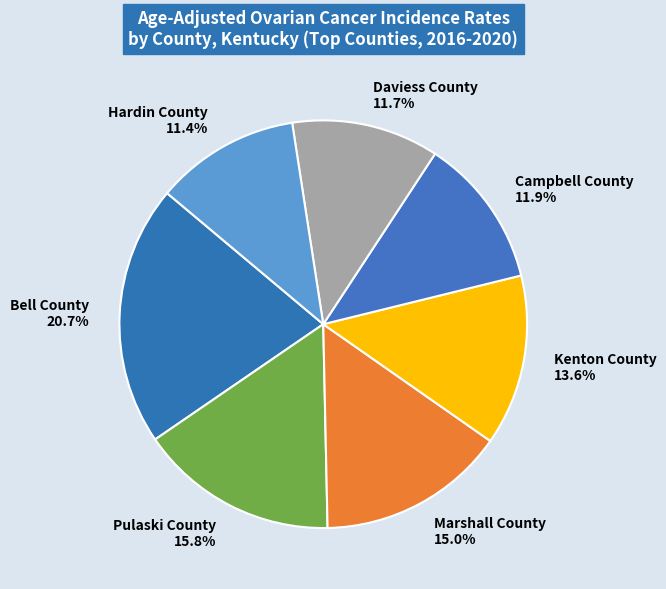

How many slices are in this pie chart?

7